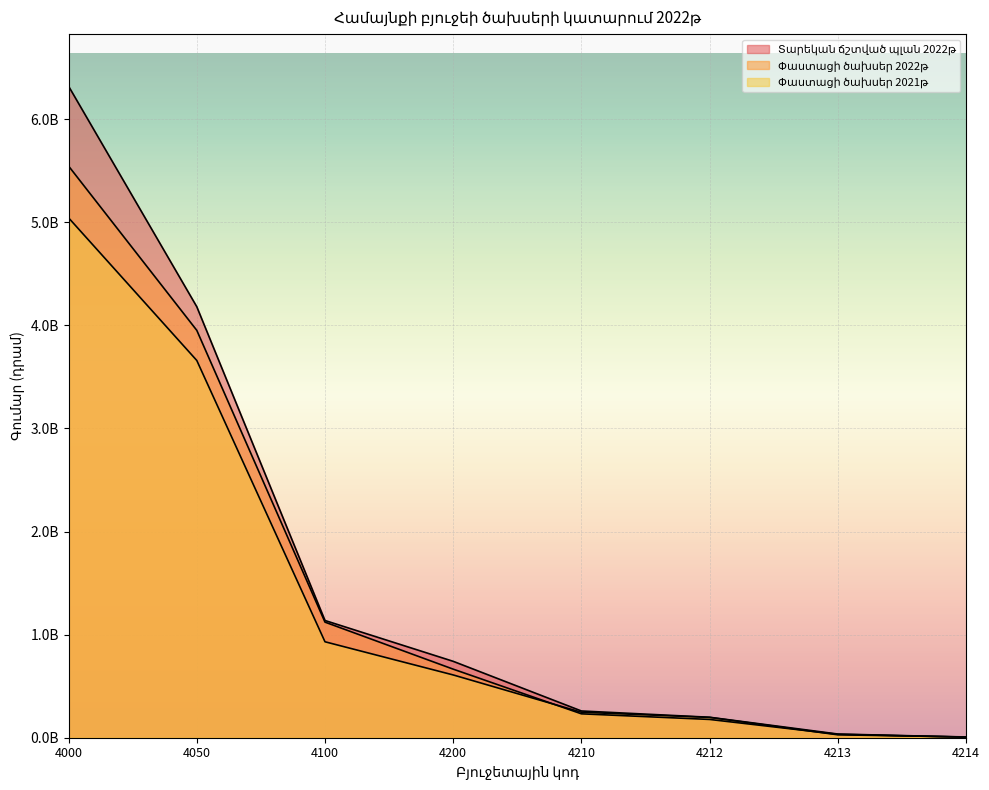

Is it true that Փաստացի ծախսեր 2022թ equals 9312503835.3 at 4000?

False